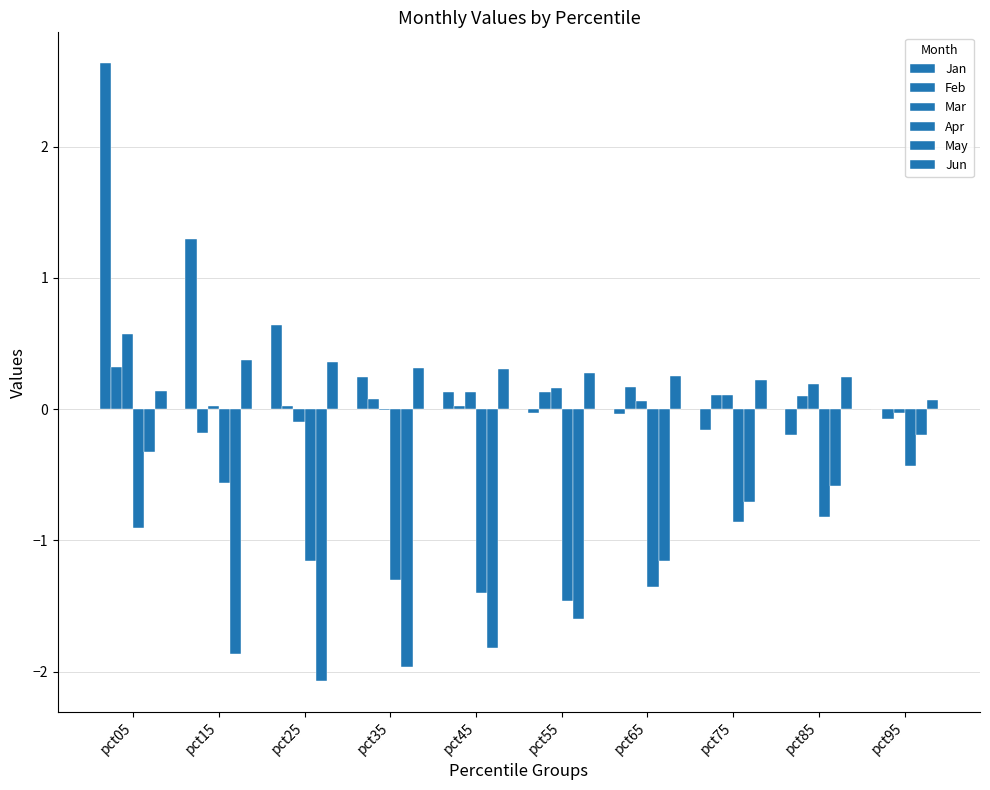

The Jan series shows -0.3 at pct85. True or false?

False